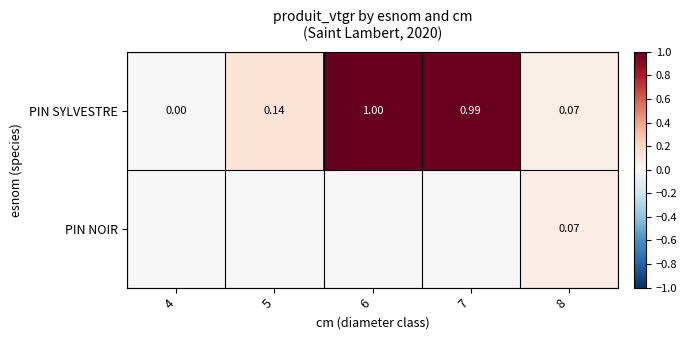

The value of PIN SYLVESTRE at 5 is 0.1. True or false?

True